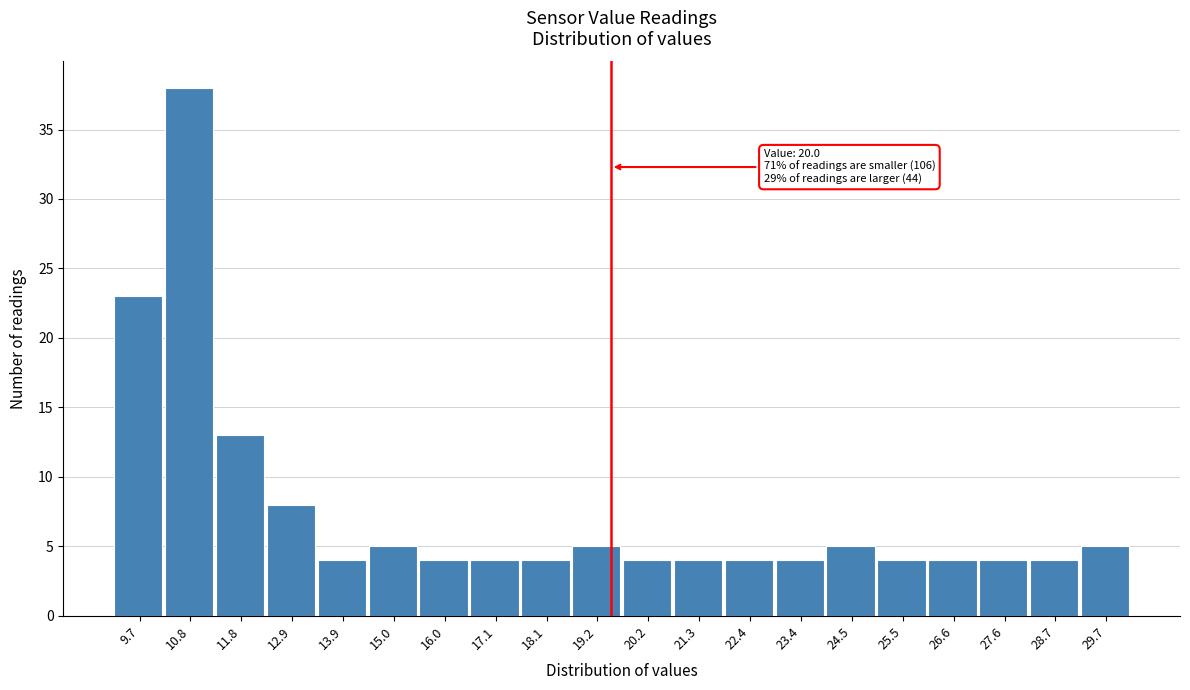

Reading right to left, transcribe all the data shown in this chart.

29.7=5	28.7=4	27.6=4	26.6=4	25.5=4	24.5=5	23.4=4	22.4=4	21.3=4	20.2=4	19.2=5	18.1=4	17.1=4	16.0=4	15.0=5	13.9=4	12.9=8	11.8=13	10.8=38	9.7=23